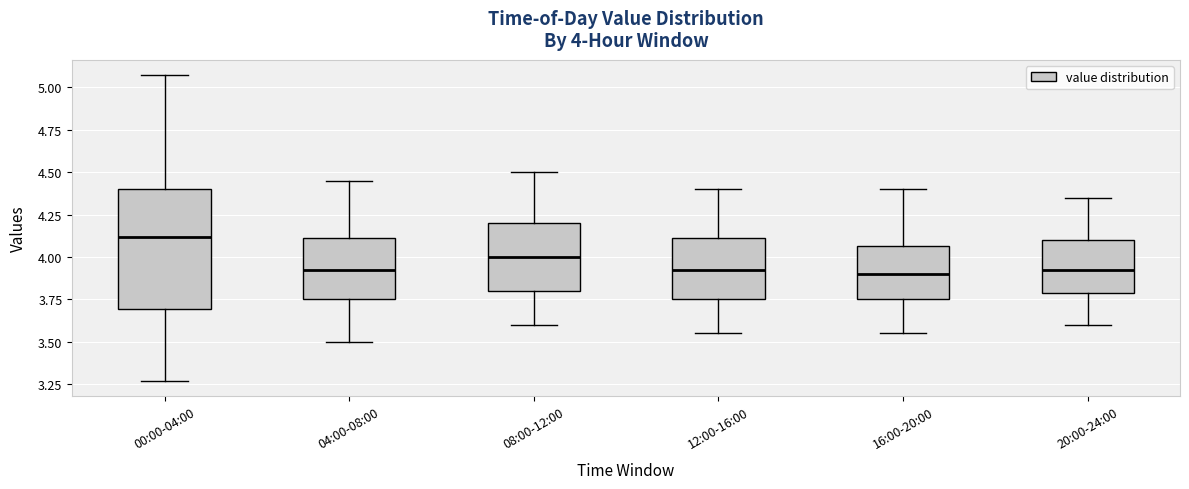

Which box's median line is the highest?

00:00-04:00